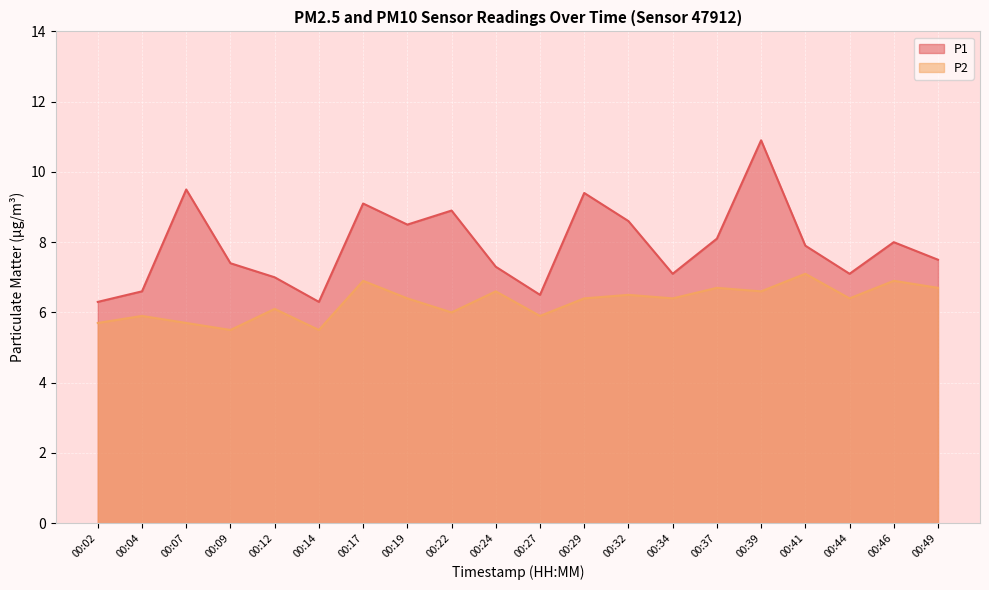

The P2 series shows 3.9 at 00:46. True or false?

False